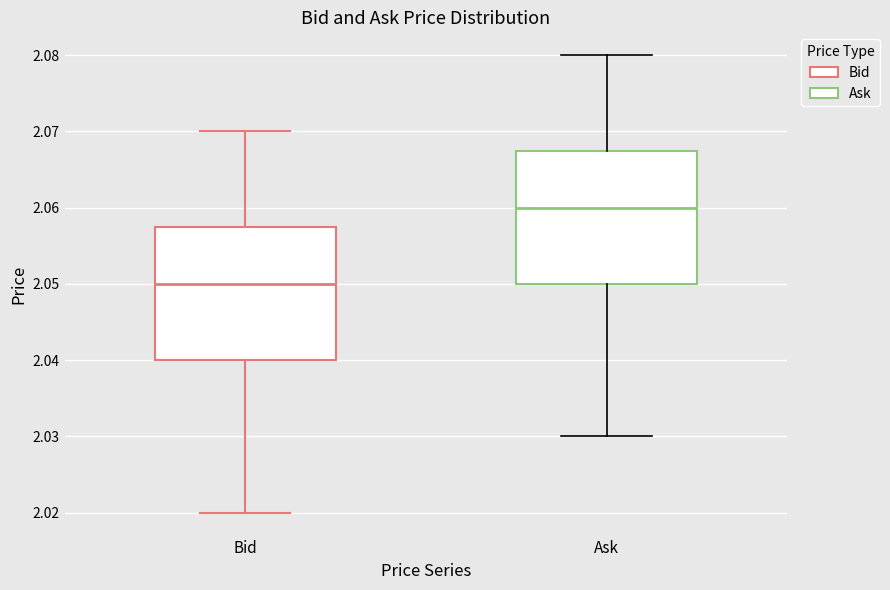

Reading left to right, transcribe this box plot: for each box, give where its median line is, the range the box spans, and where its two whiskers end, as read against the y-axis. The values are not printed on the chart, so give them approximately, as read against the axis.

Bid: median 2.050, box 2.040 to 2.058, whiskers 2.020 to 2.070
Ask: median 2.060, box 2.050 to 2.068, whiskers 2.030 to 2.080